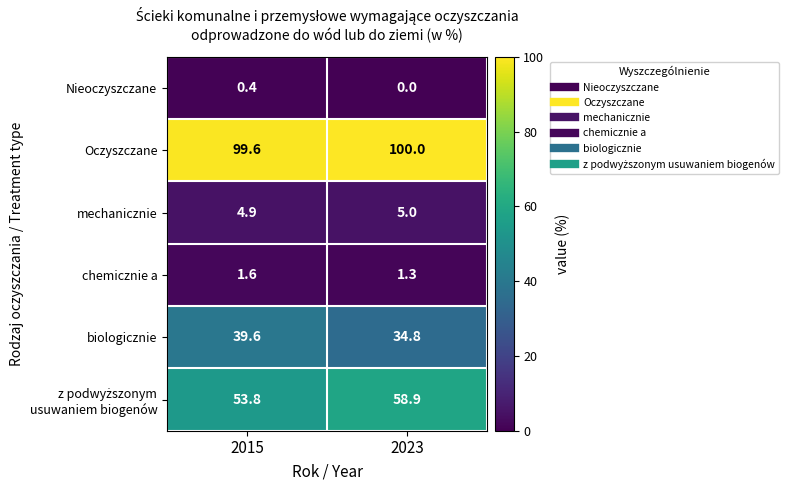

Where is Nieoczyszczane nearest to the value 0?

2023